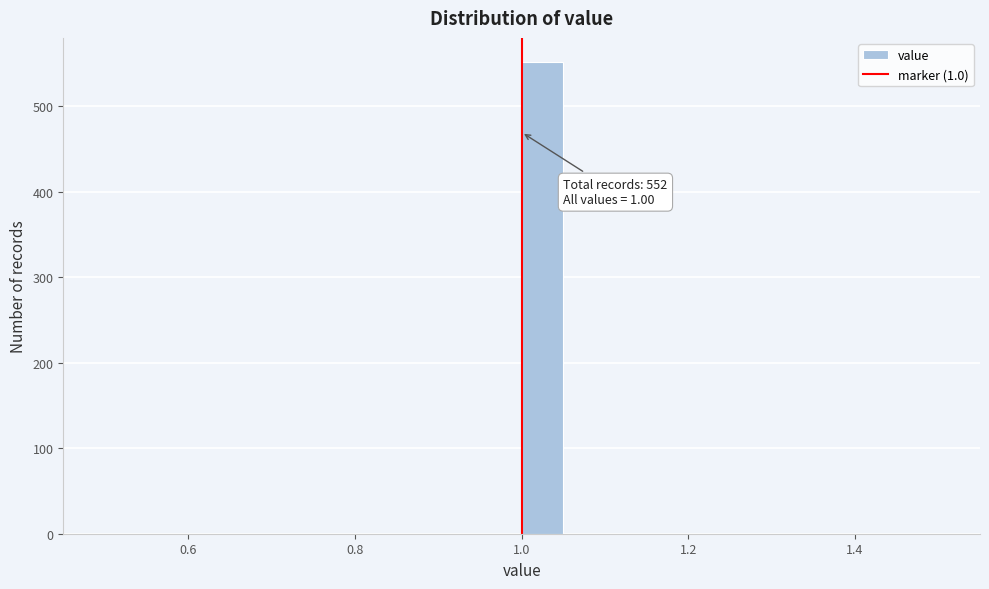

Read against the x-axis, roughly where is the centre of the tallest bar?

1.02